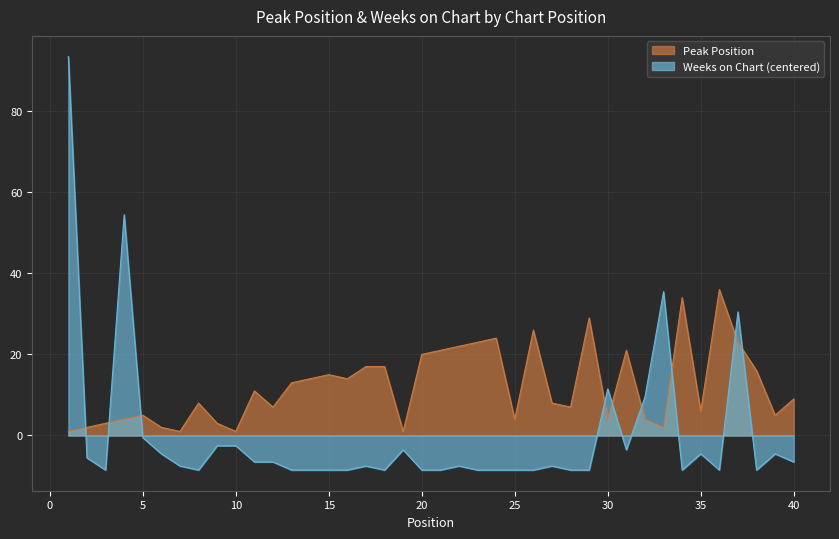

How many lines are shown in the chart?

2